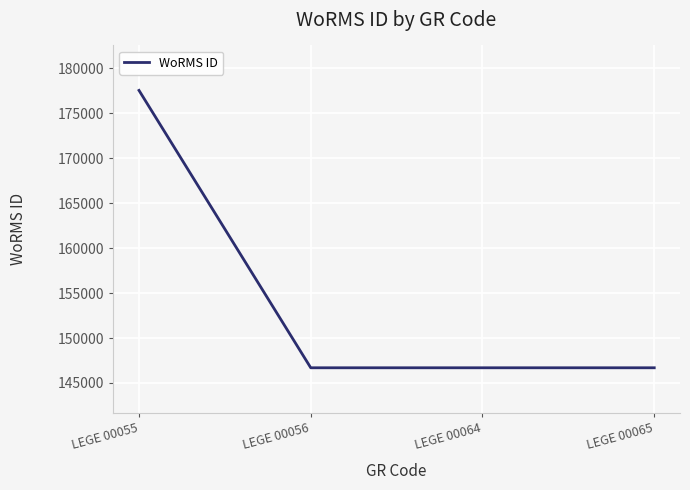

What is the sum of the values at LEGE 00065 and LEGE 00055?

324229